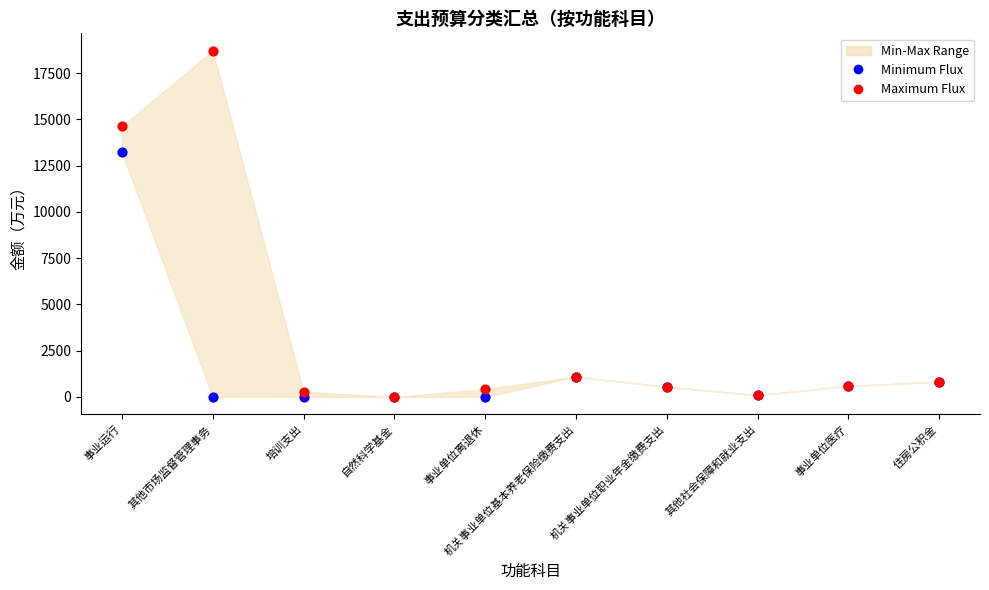

Across all series, what Y value is closest to 9354?

13215.1